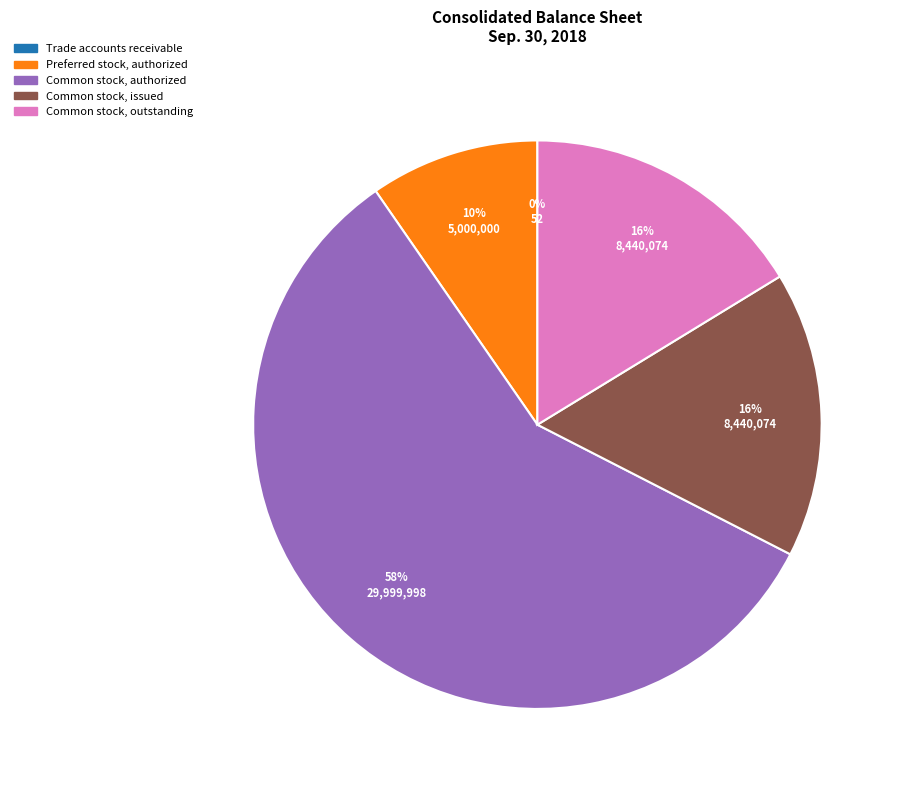

Is there a majority slice in this chart?

Yes